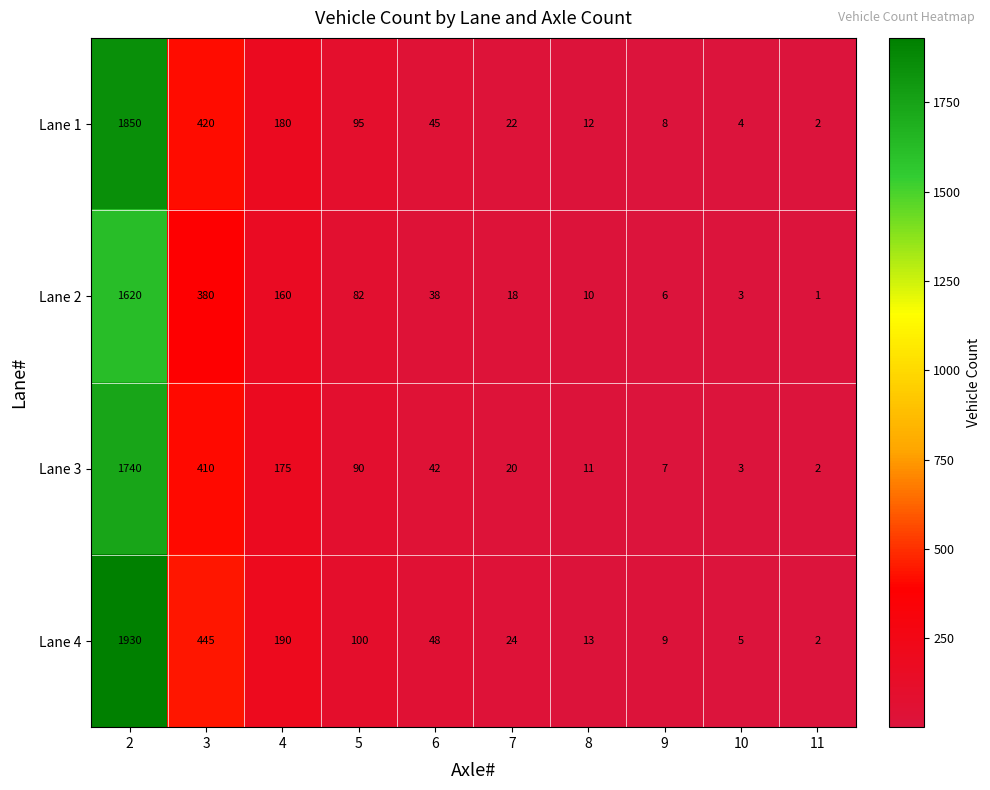

The Lane 4 series shows 126 at 4. True or false?

False